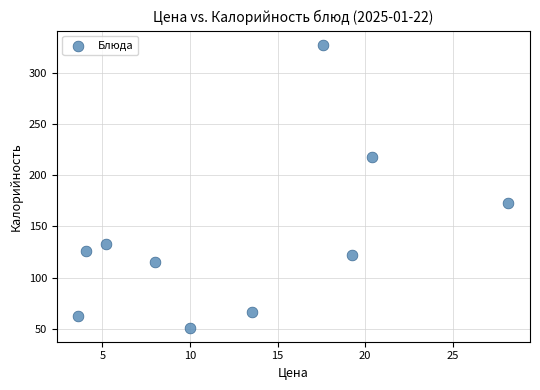

What is the average Y value?

139